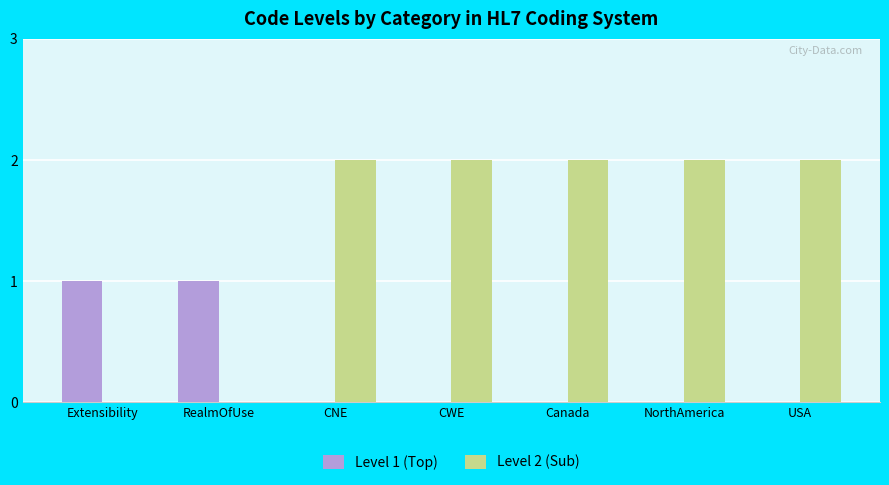

Is the value of Level 1 (Top) at CWE greater than the value of Level 2 (Sub) at USA?

No